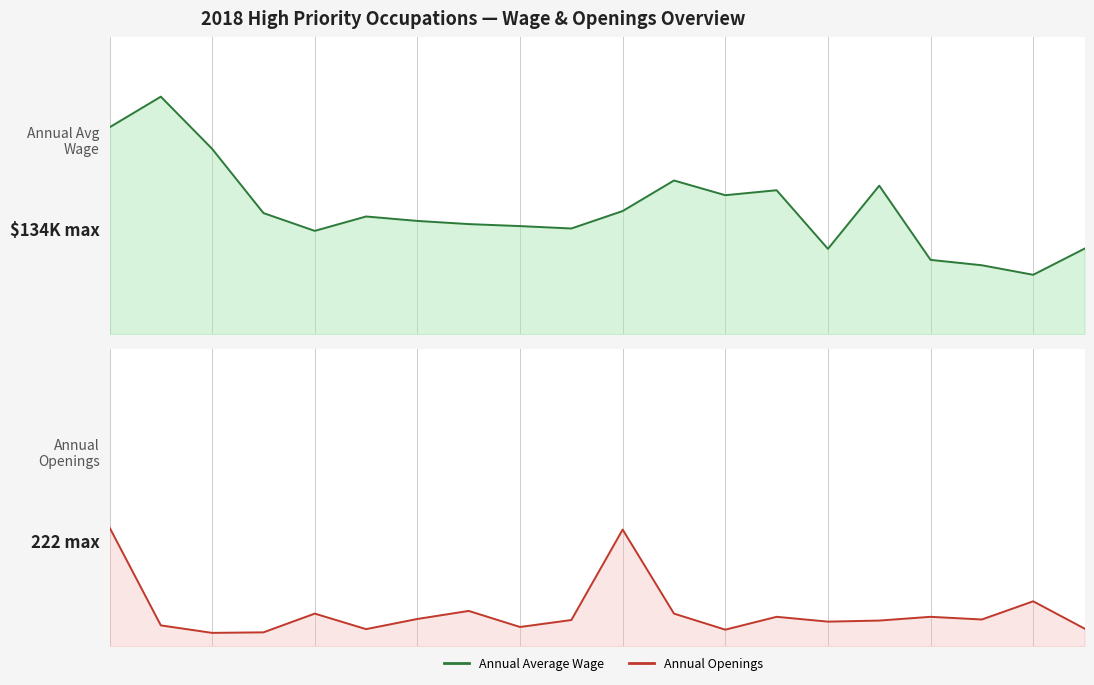

Where is the first local maximum for Annual Average Wage?

Financial Managers